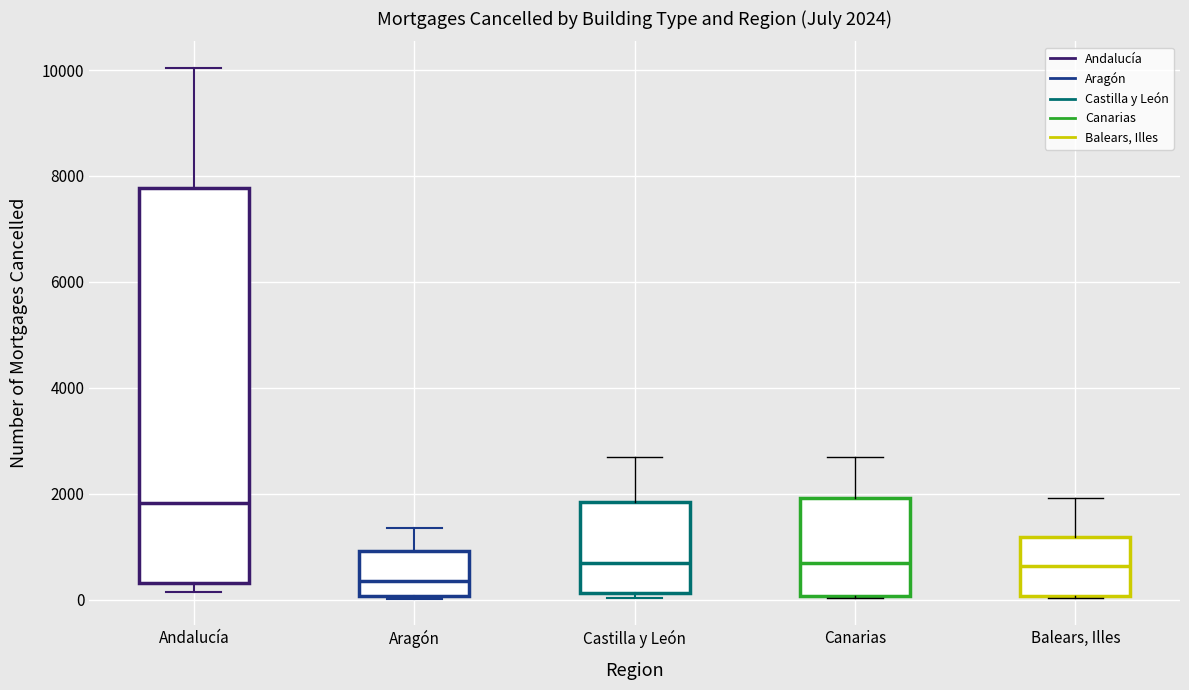

Which box has the highest median line?

Andalucía